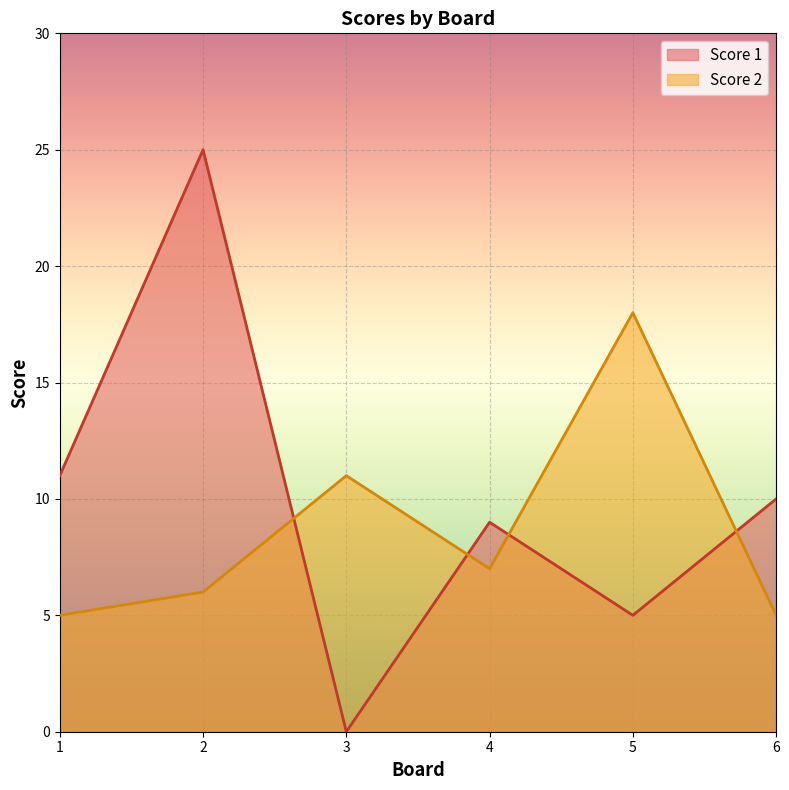

How many data points in Score 2 are above 7?

2